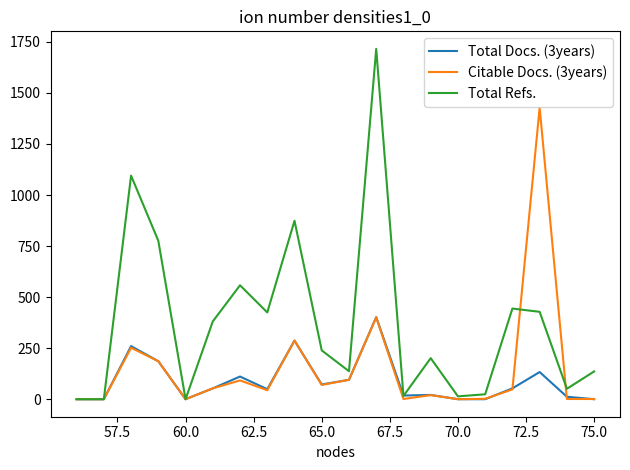

At how many categories does at least one series exceed 146?

11